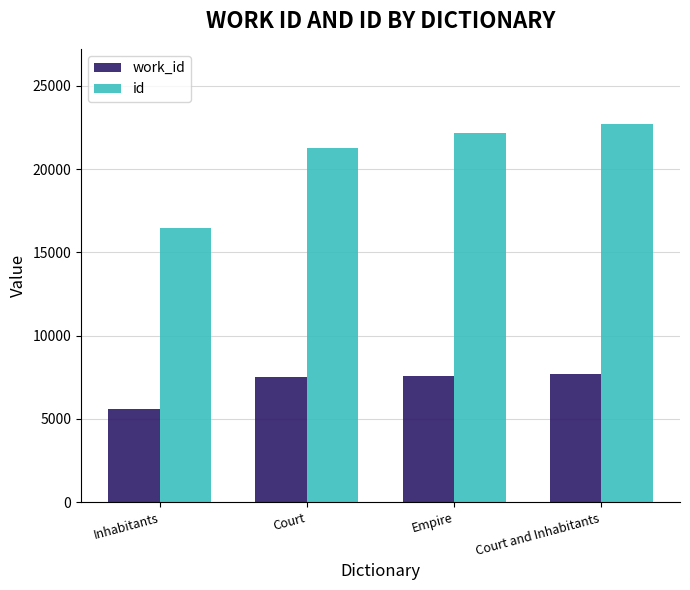

At Empire, list the series in order from smallest to largest.

work_id, id